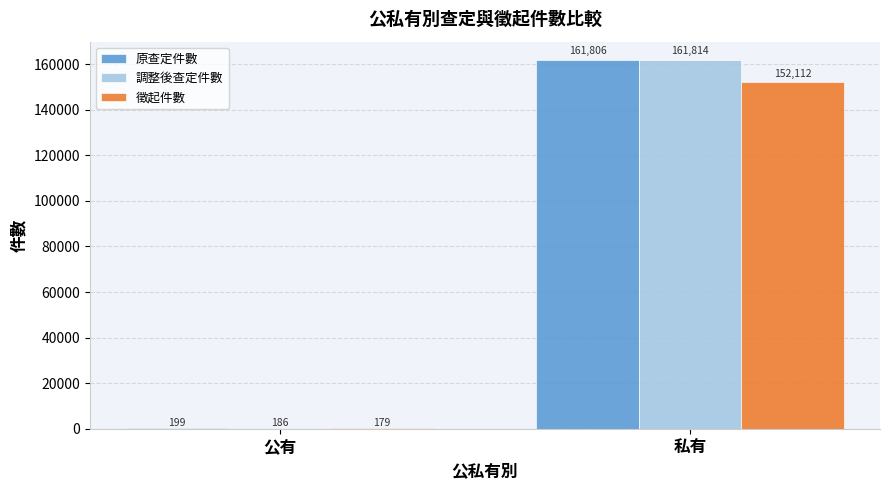

How many 原查定件數 values are between 199 and 161806?

2